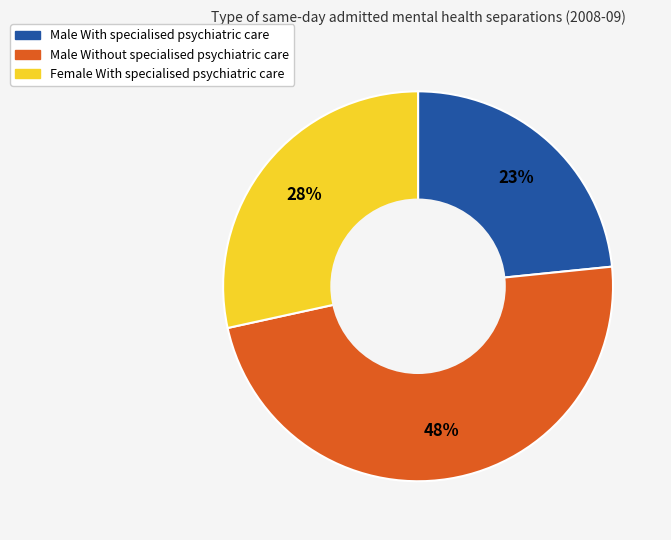

To the nearest percent, what portion does Male Without specialised psychiatric care represent?

48%